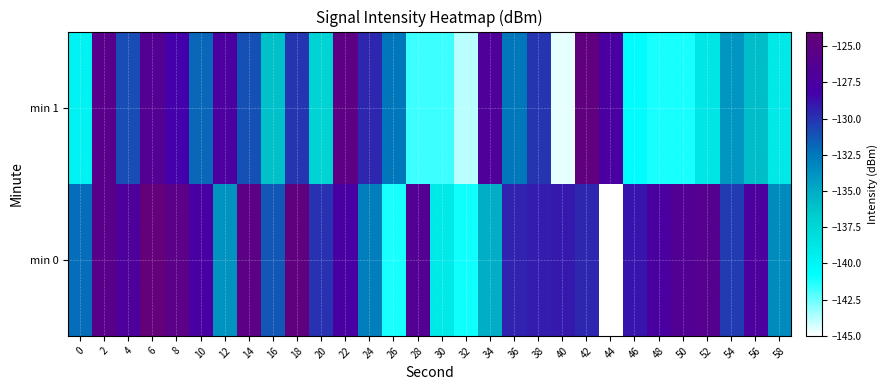

What is the total value across all series at 40?

-273.7